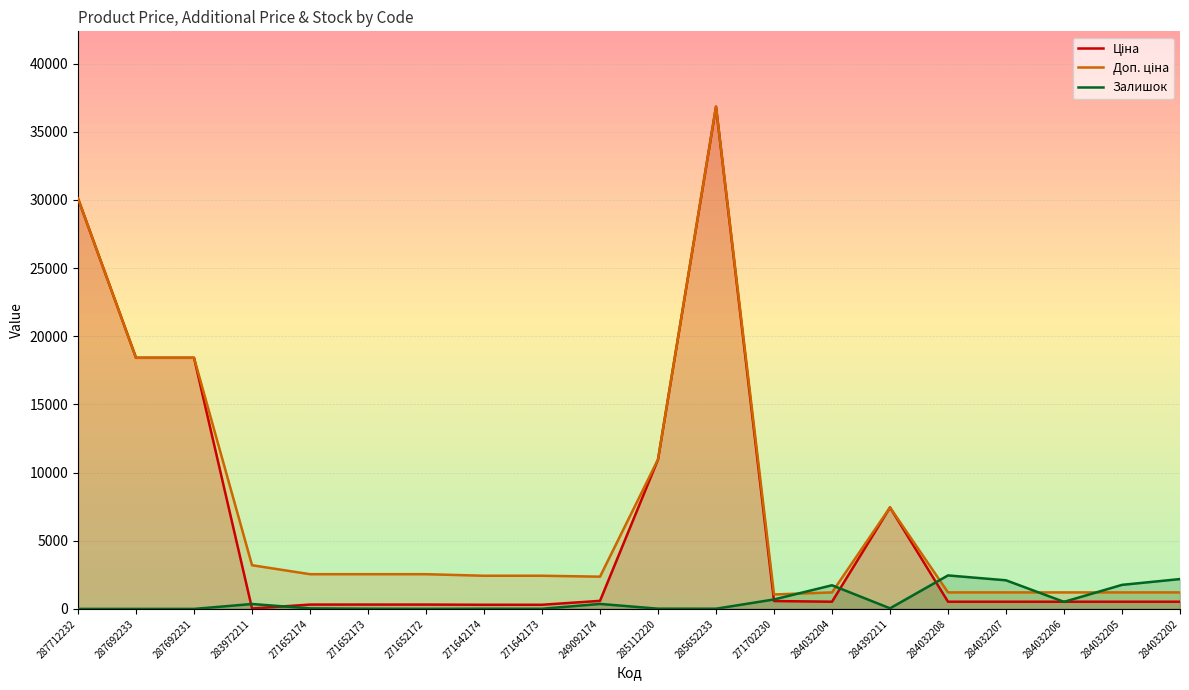

Does the chart display data point markers on the line(s)?

No